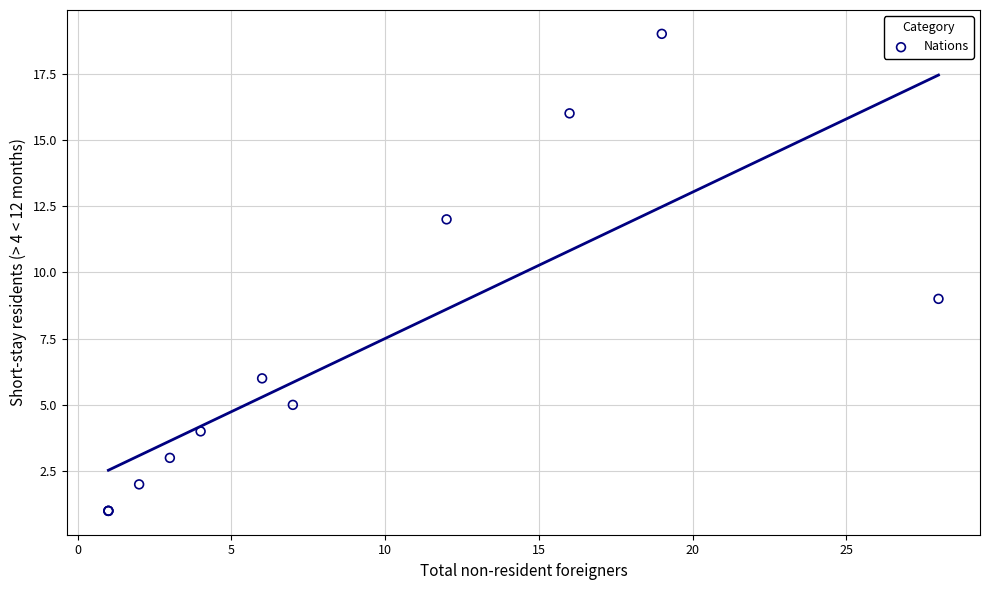

What Y value in the scatter plot is closest to 10?

9